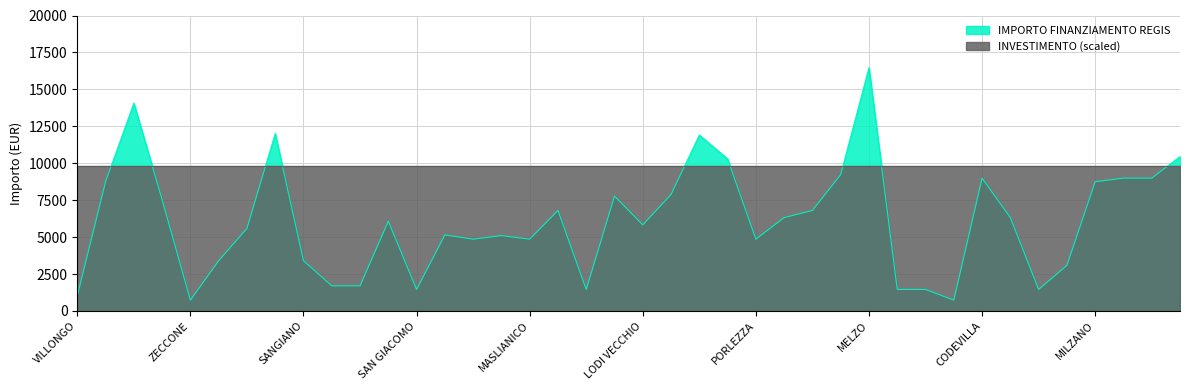

The value at PAGNONA is 5589. True or false?

True